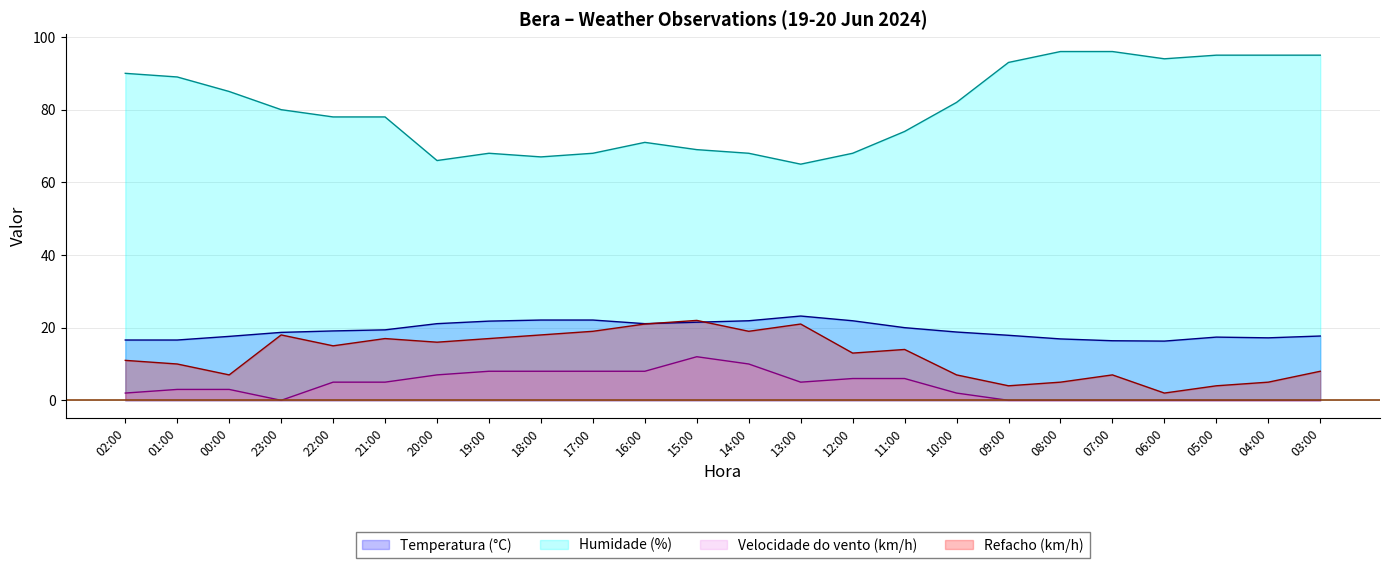

What is the total value across all series at 12:00?

108.9